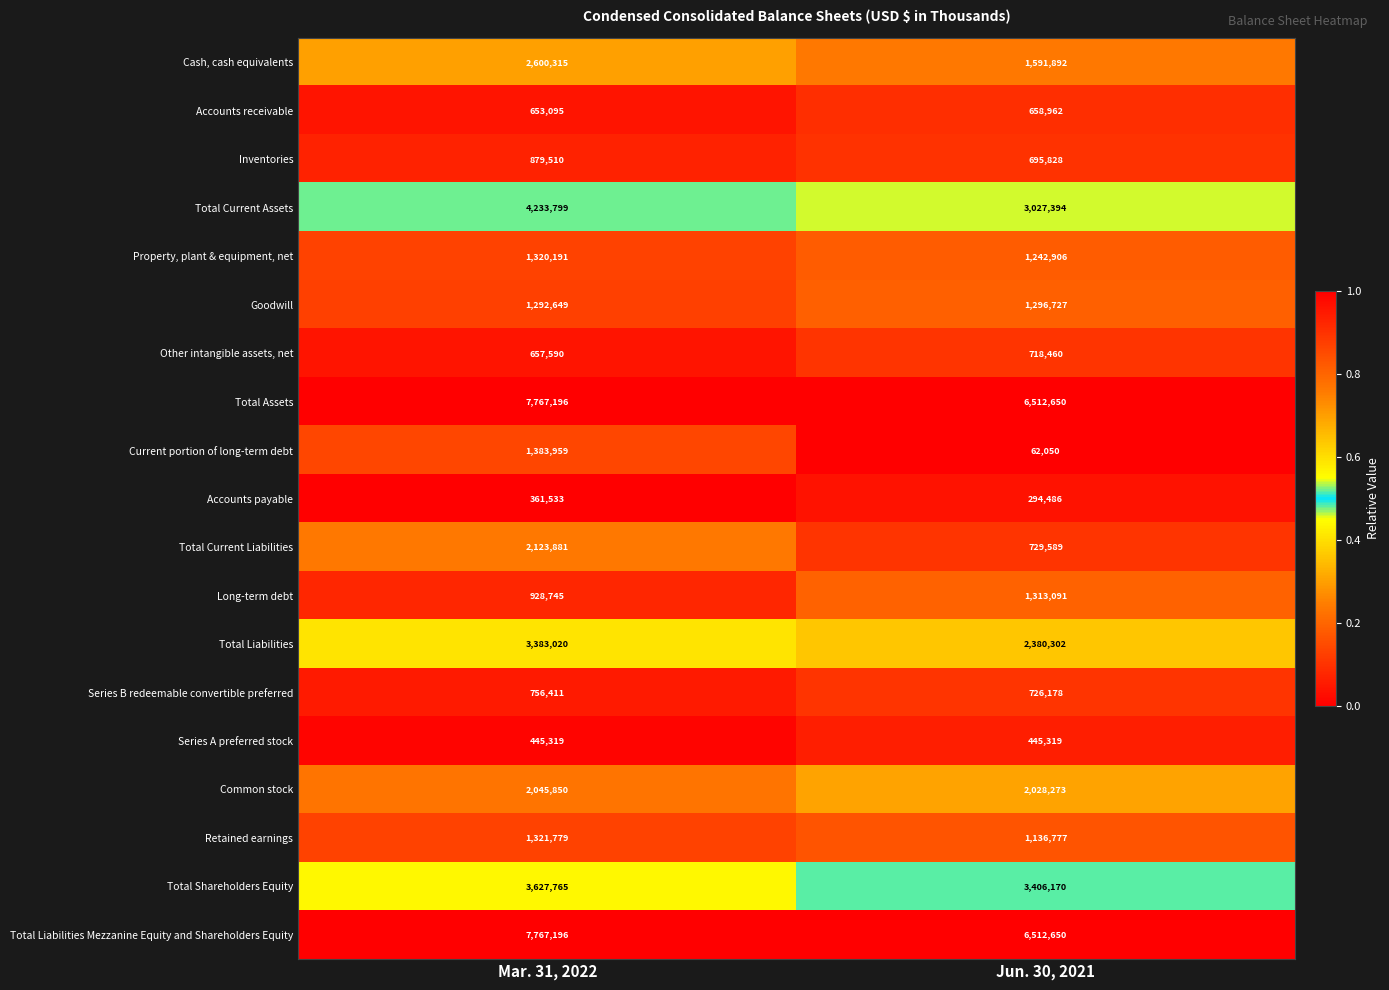

List the labels in order of Common stock value, largest first.

Mar. 31, 2022, Jun. 30, 2021